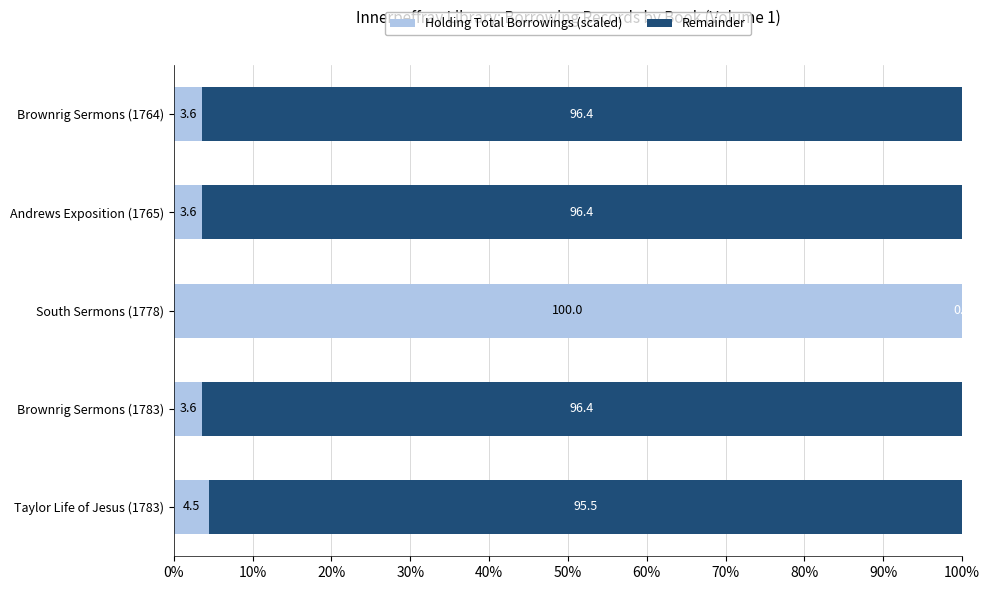

The Holding Total Borrowings (scaled) series shows 3.6 at Brownrig Sermons (1764). True or false?

True